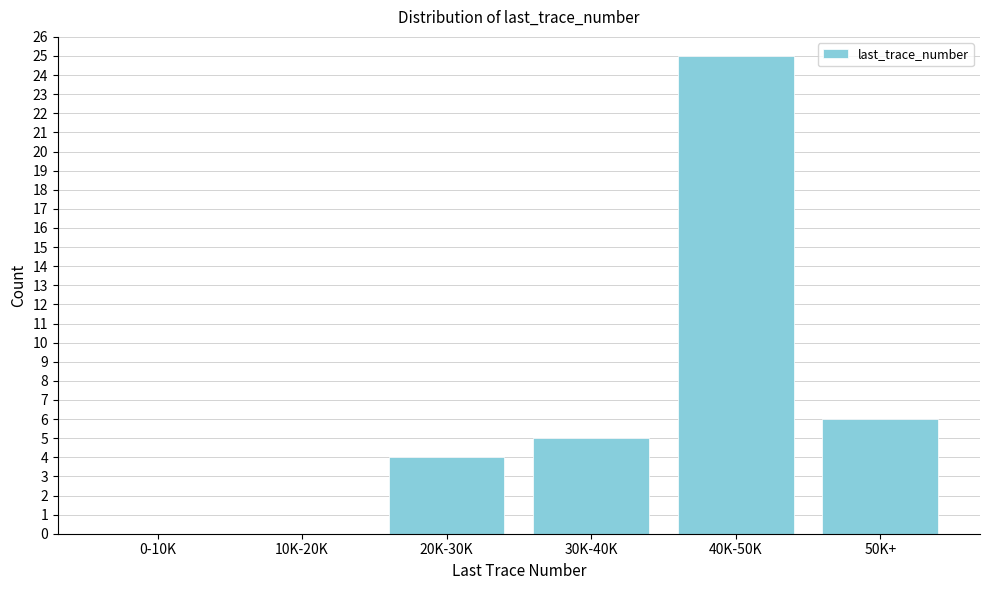

Reading left to right, transcribe all the data shown in this chart.

0-10K=0	10K-20K=0	20K-30K=4	30K-40K=5	40K-50K=25	50K+=6